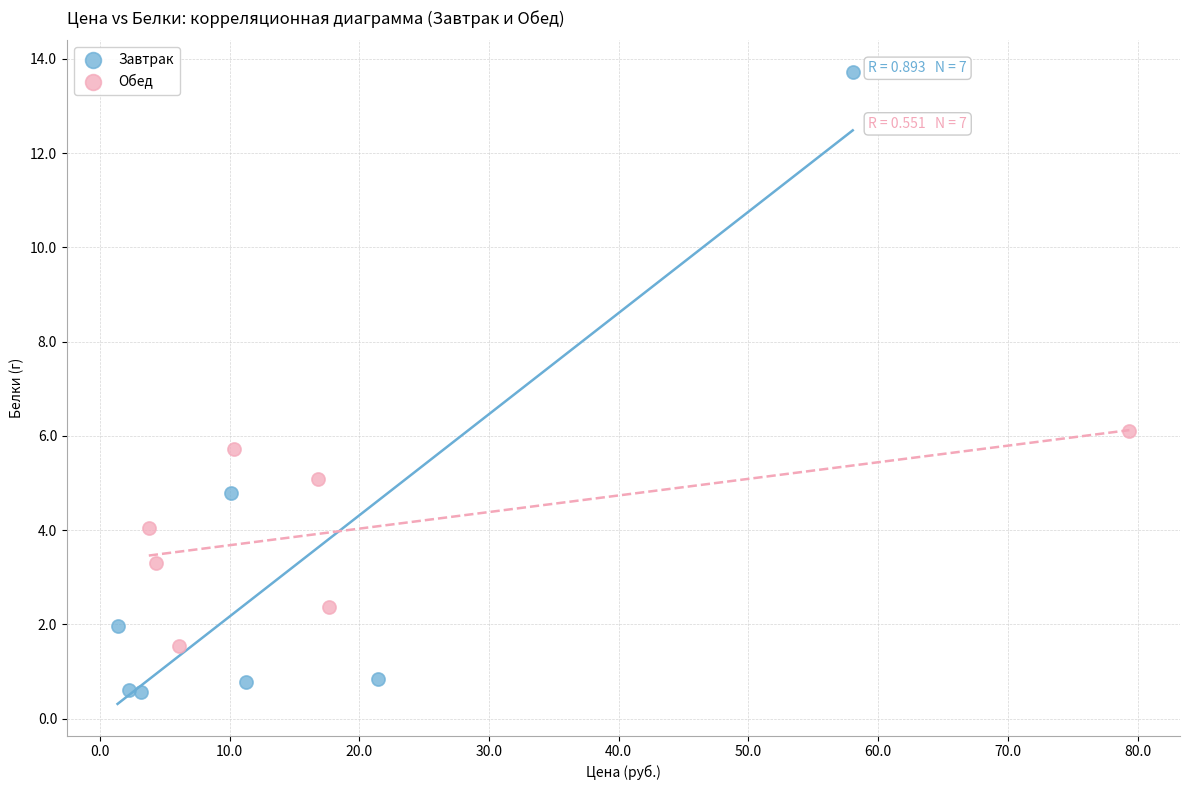

What are all the series names shown in the legend?

Завтрак, Обед